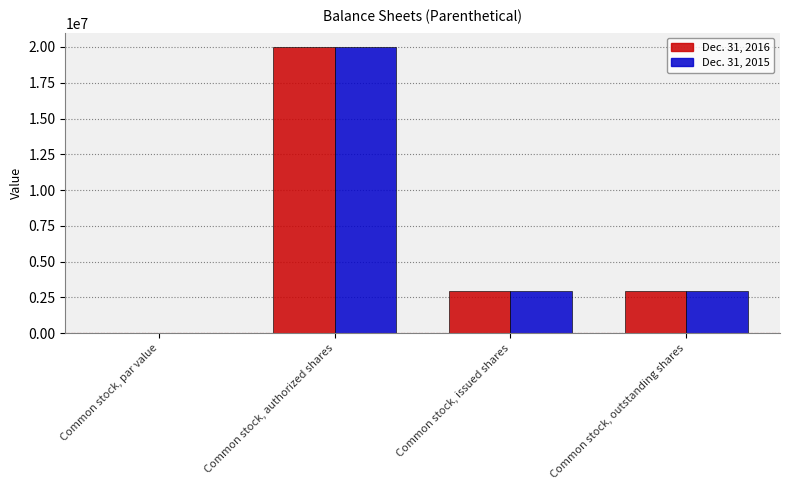

What is the sum of all Dec. 31, 2015 values?

25874000.0